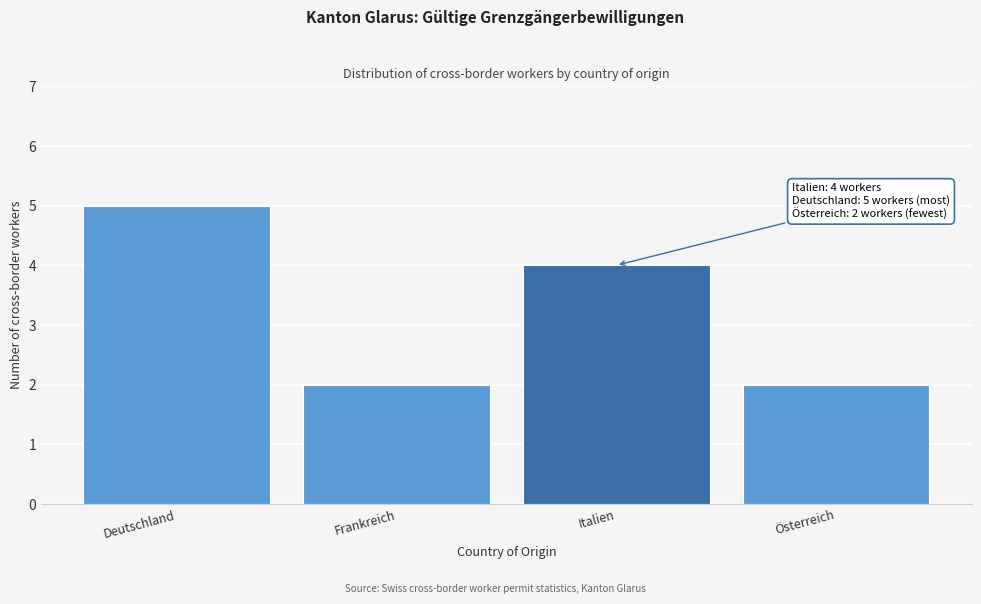

Reading right to left, list all the values displayed in this chart.

2	4	2	5